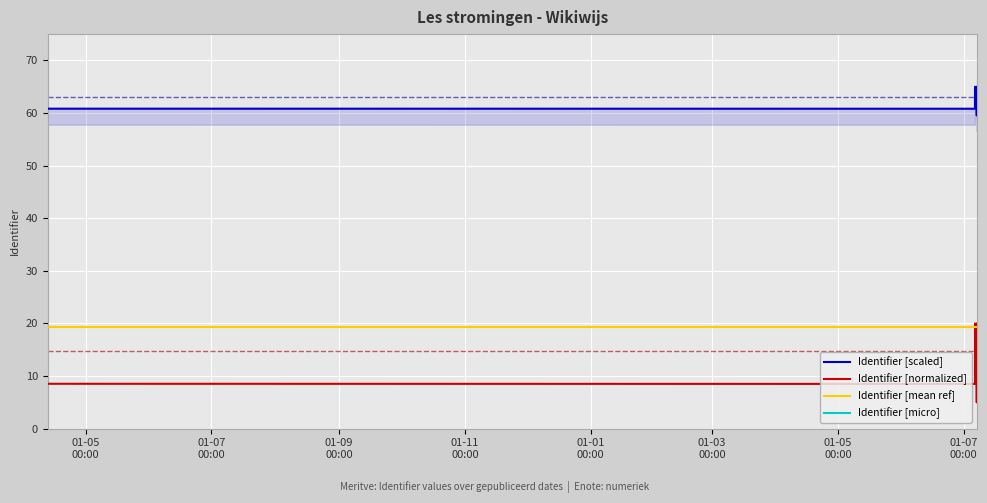

The Identifier [micro] series shows 42.8 at 12. True or false?

False